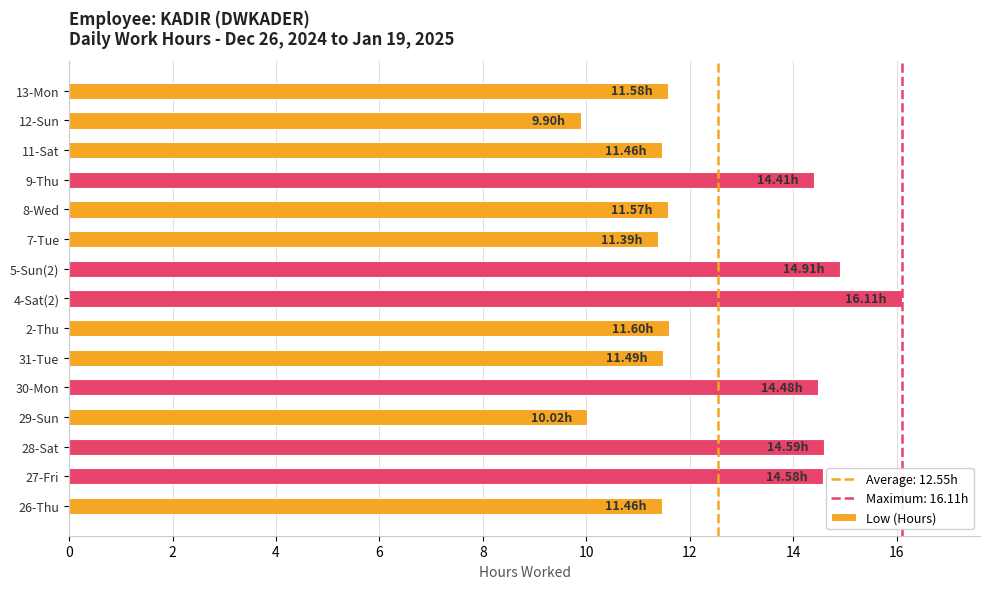

What is the average value?

12.6